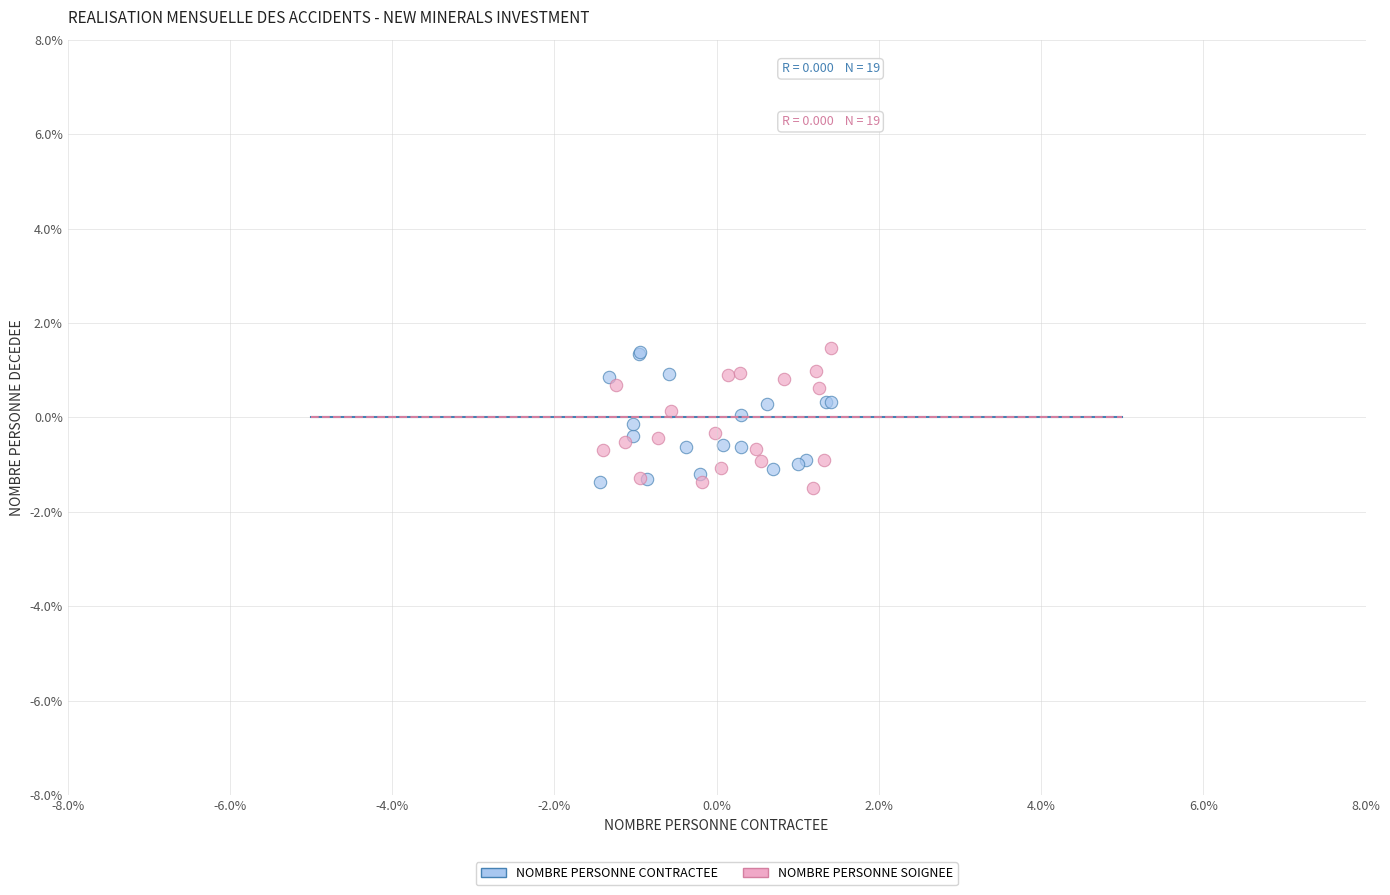

What are all the series names shown in the legend?

NOMBRE PERSONNE CONTRACTEE, NOMBRE PERSONNE SOIGNEE